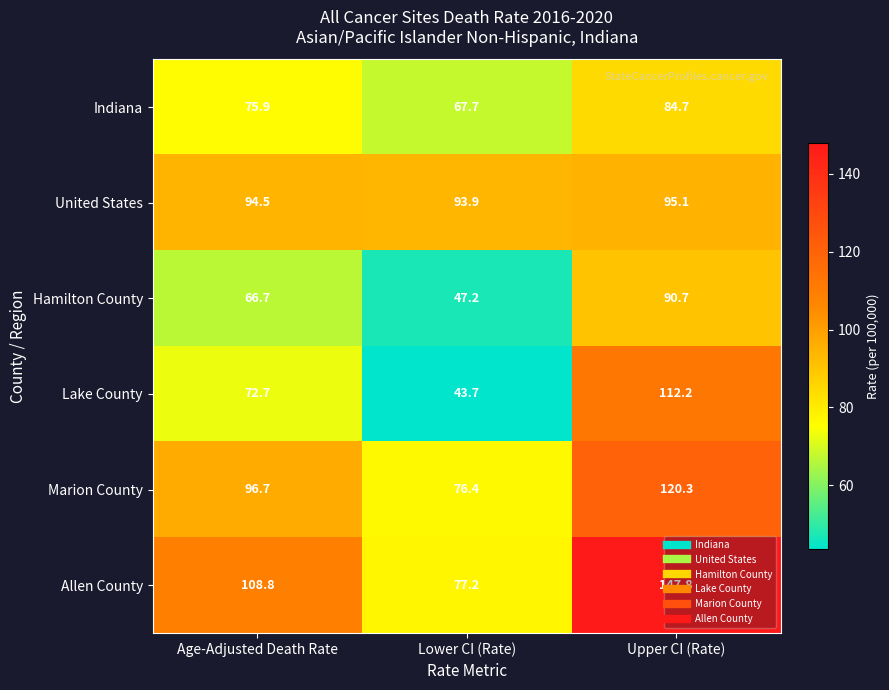

At how many categories does at least one series exceed 133?

1